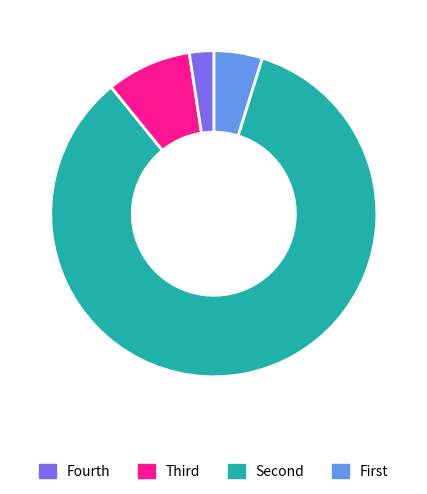

How many segments does this pie chart have?

4